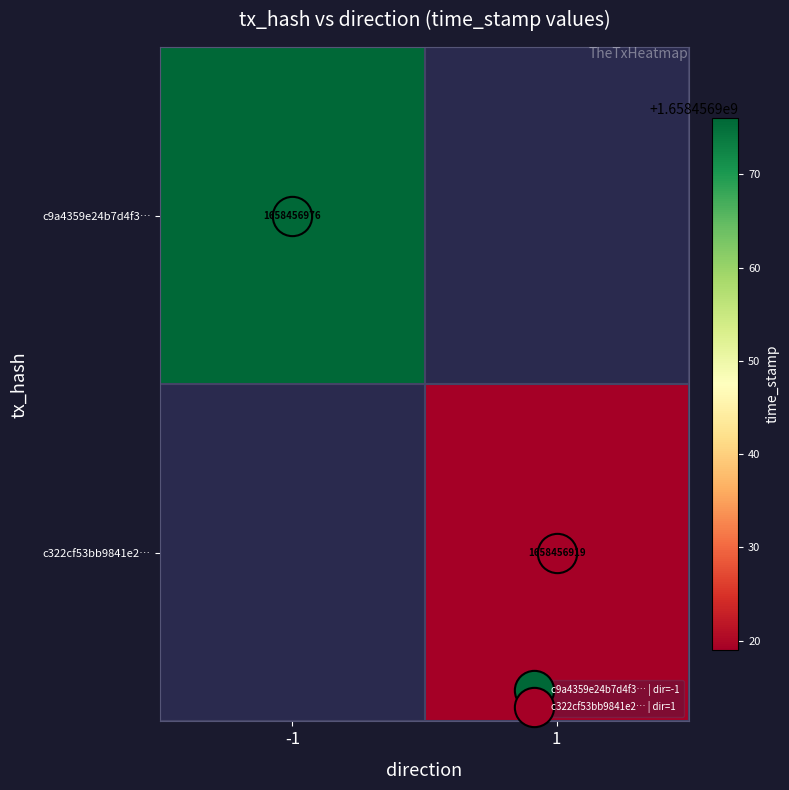

Is the value of c322cf53bb9841e26ee2633ba81e3172b2c4b20 at direction_-1 greater than the value of c9a4359e24b7d4f3e51b76b54e01adbd568f6bd at direction_-1?

No